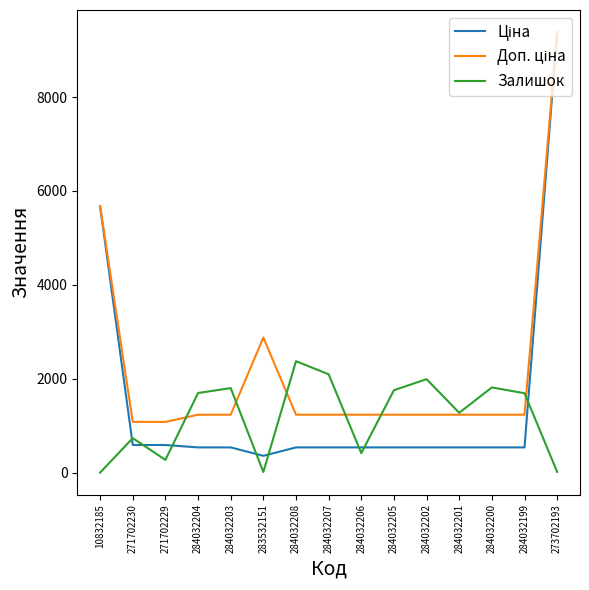

What is the total value across all series at 284032208?

4149.4